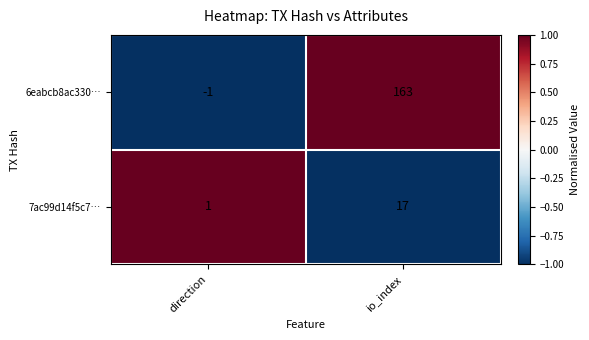

The 7ac99d14f5c7… series shows 2 at direction. True or false?

False